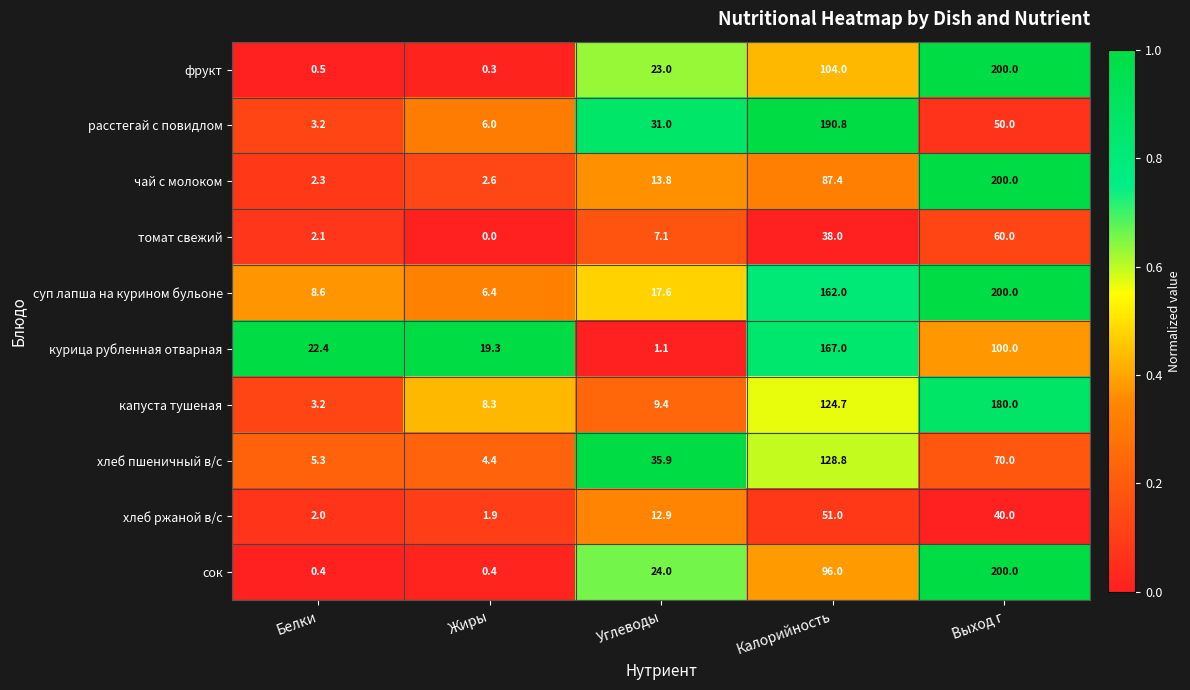

What is the sum of all суп лапша на курином бульоне values?

394.6